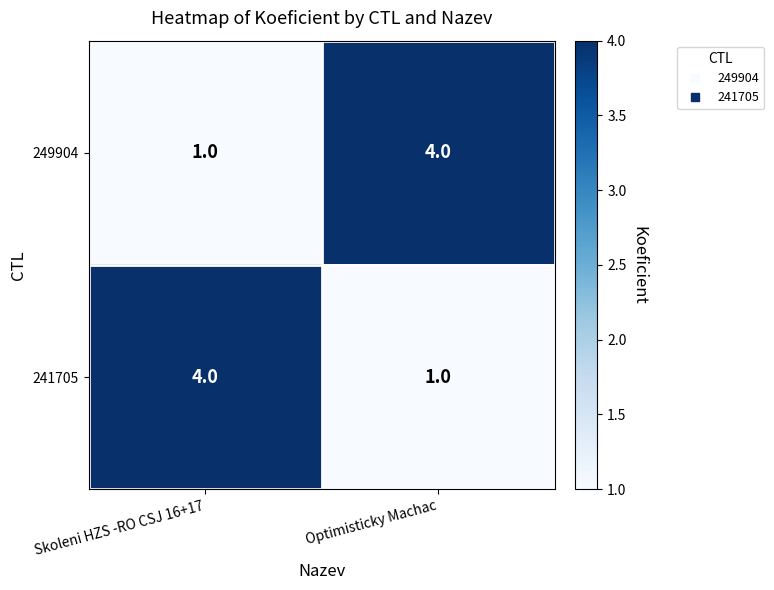

How many data points does each series have?

2